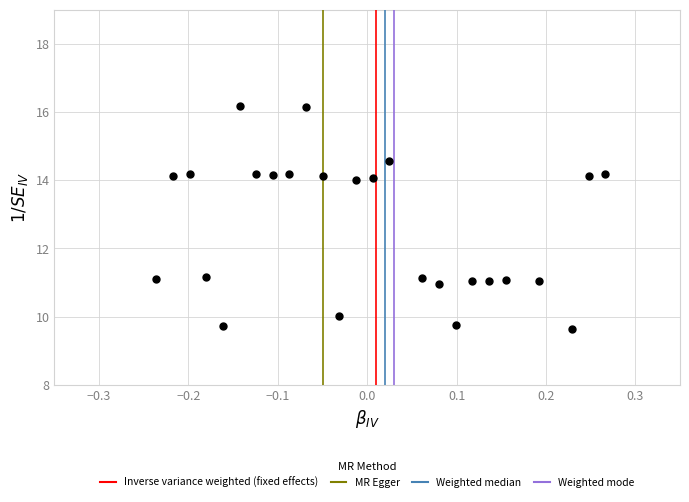

What is the range of X values (max minus min)?

0.5